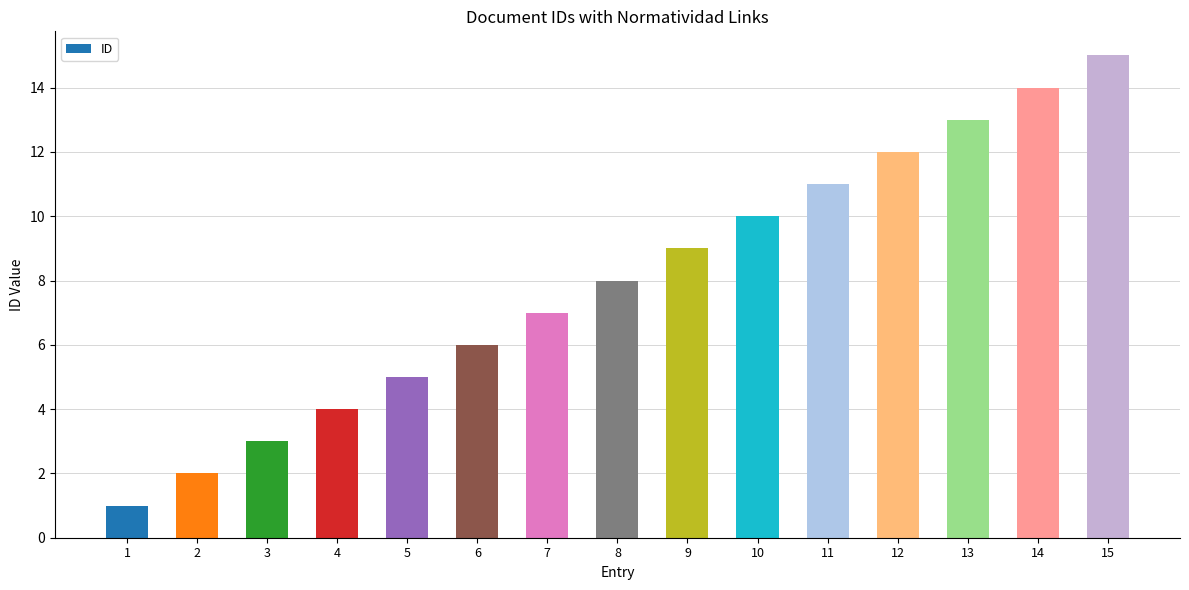

What is the sum of the values at 13 and 11?

24